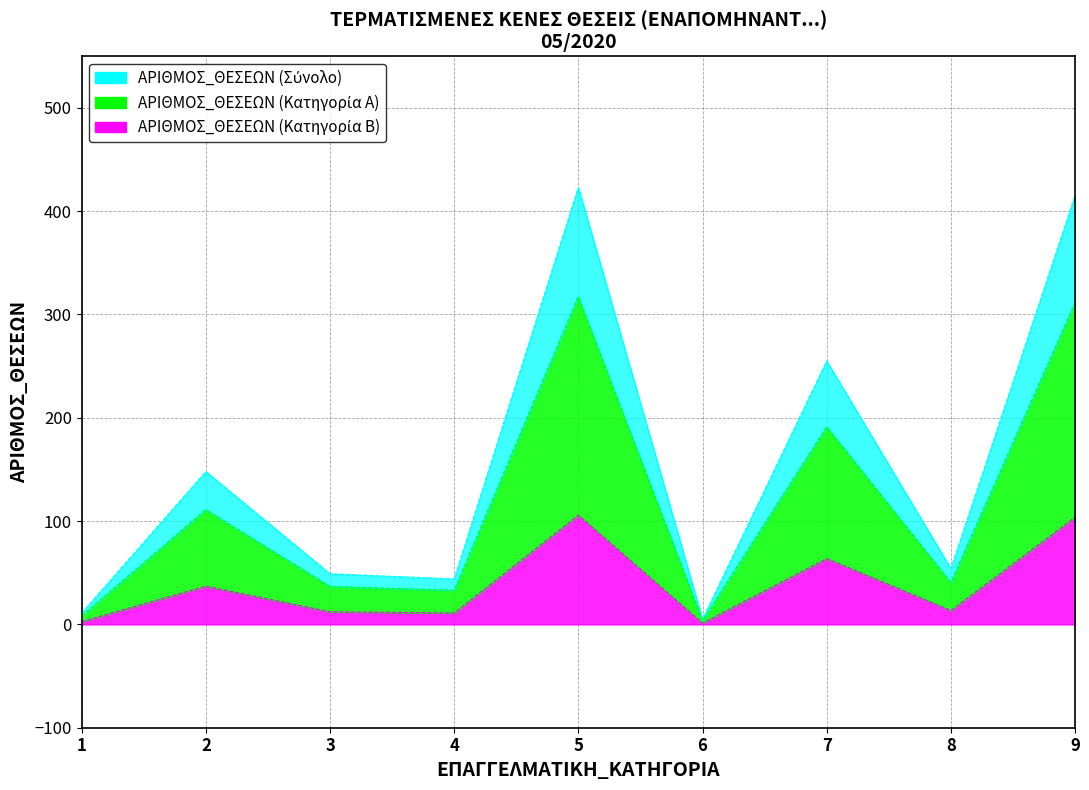

What is the maximum value shown in the chart?

423